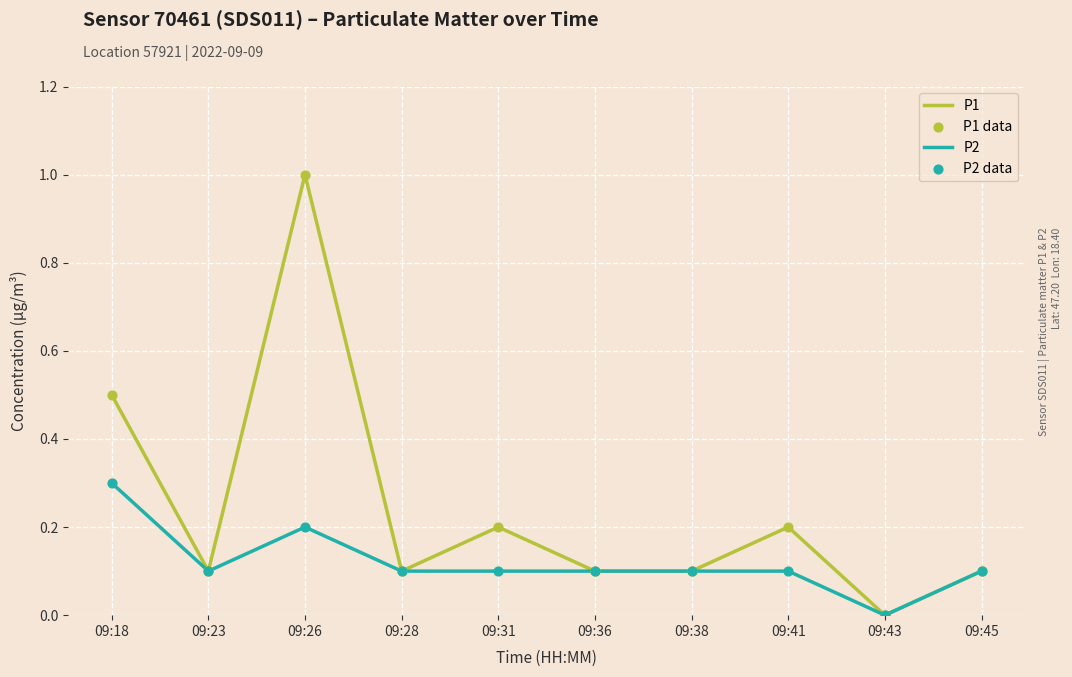

Which series has the largest total across all categories?

P1